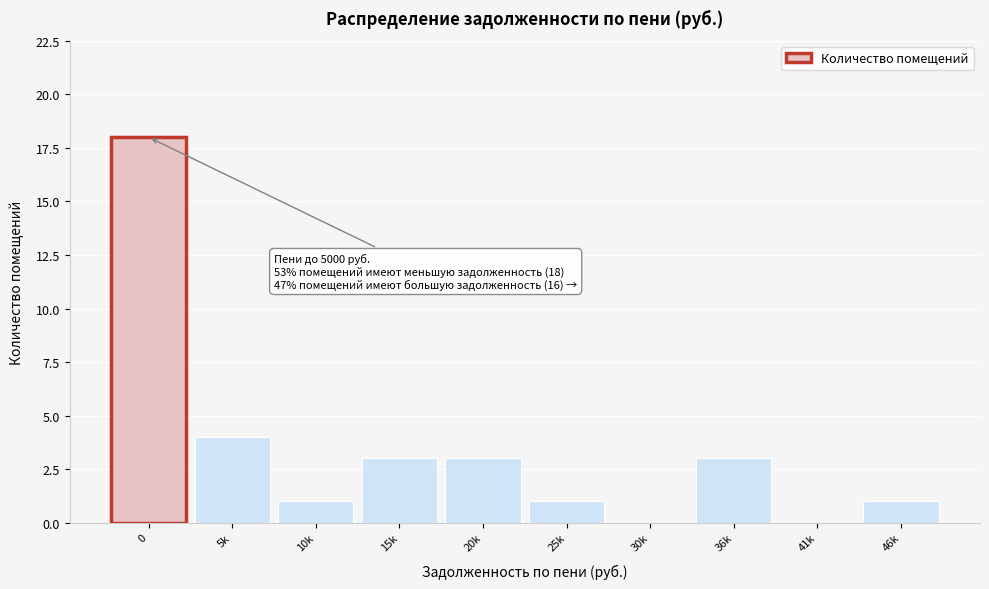

Reading right to left, what are all the values shown in this chart?

46k=1	41k=0	36k=3	30k=0	25k=1	20k=3	15k=3	10k=1	5k=4	0=18